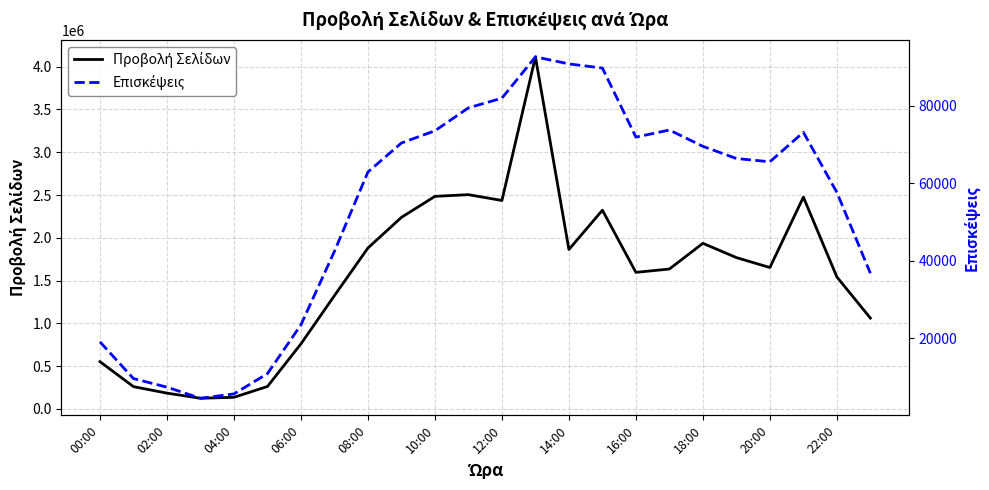

In Επισκέψεις, how many points are higher than both neighbors (excluding endpoints)?

3